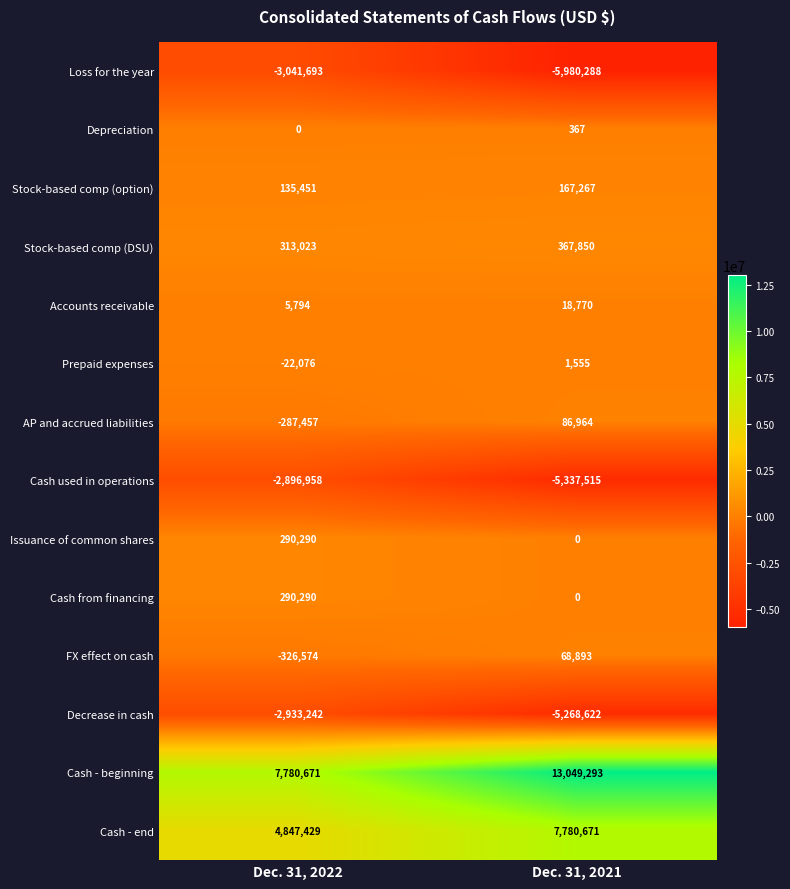

How many data points in Decrease in cash are less than -2933242?

1